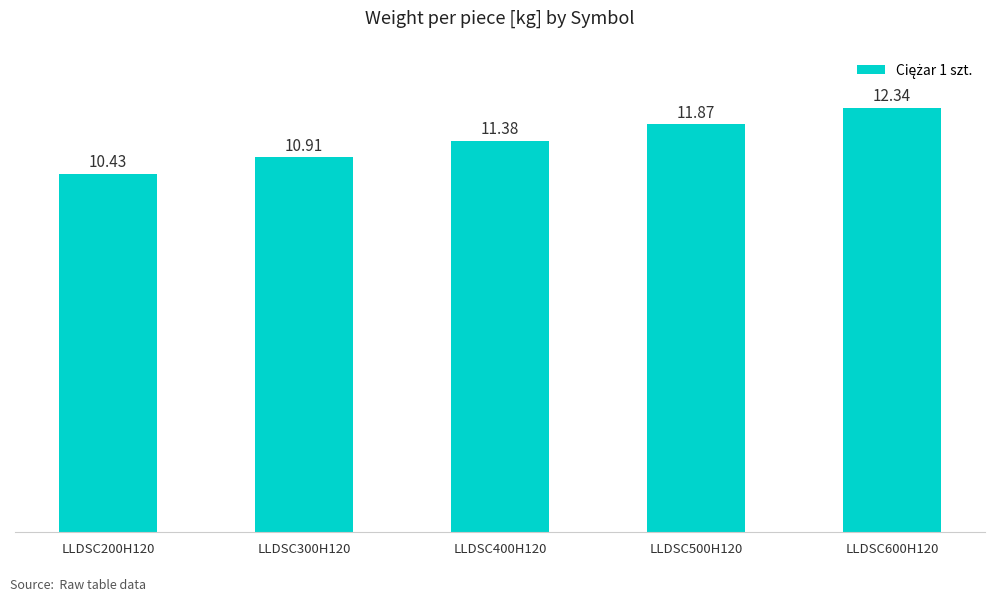

What is the label of the 5th bar from the left?

LLDSC600H120